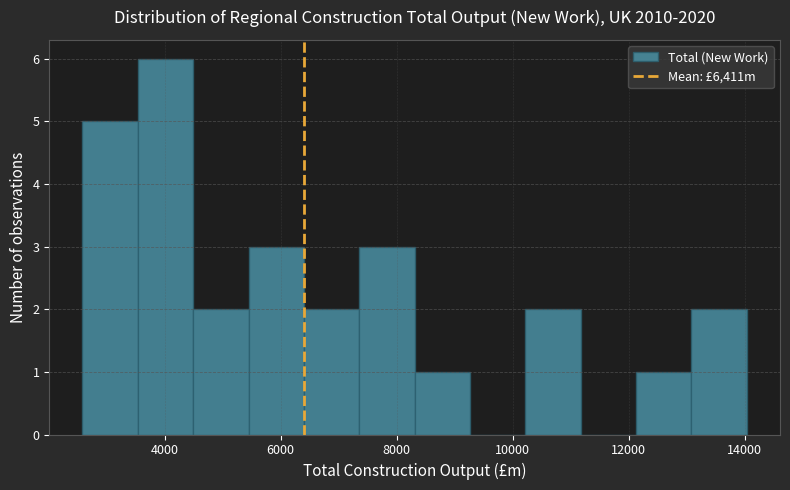

Which range on the x-axis has the tallest bar?

3600 to 4400